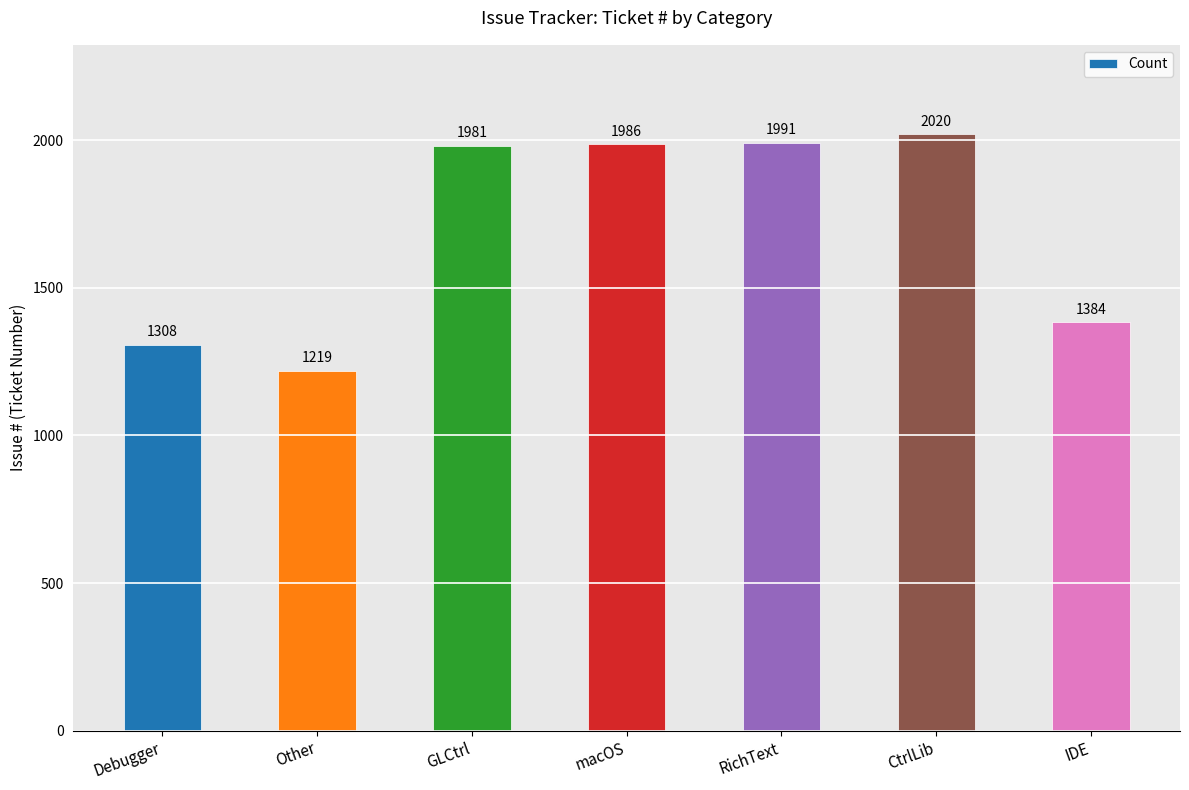

What position from the right is IDE?

1